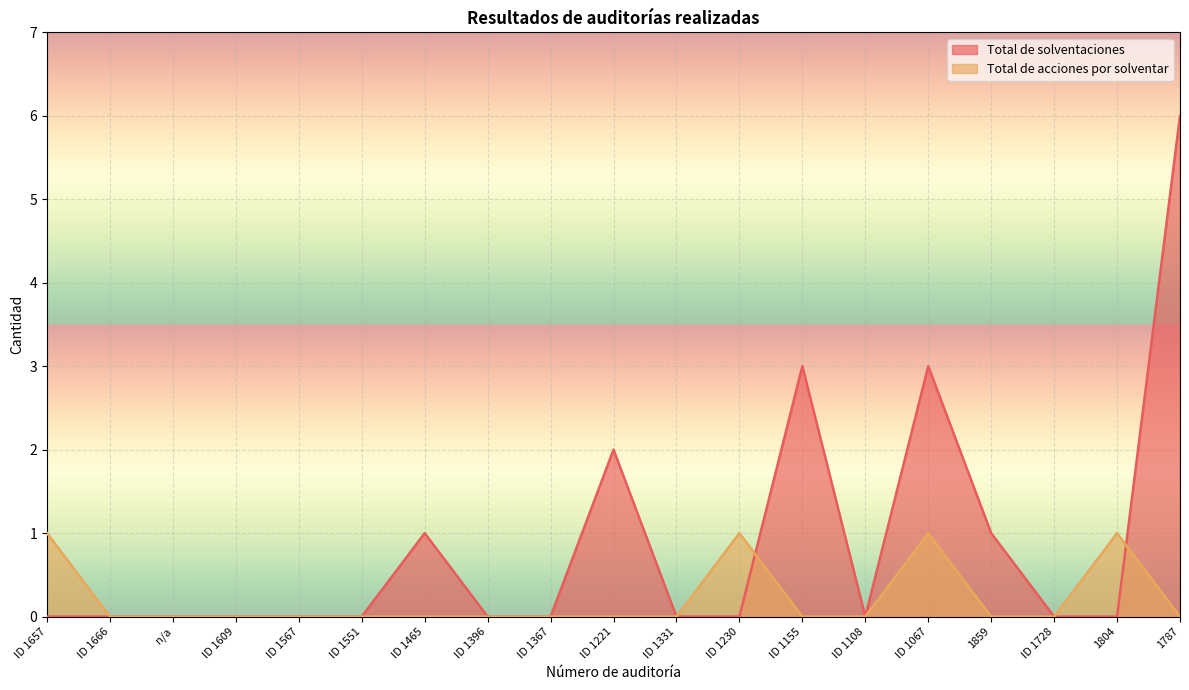

How many lines are shown in the chart?

2